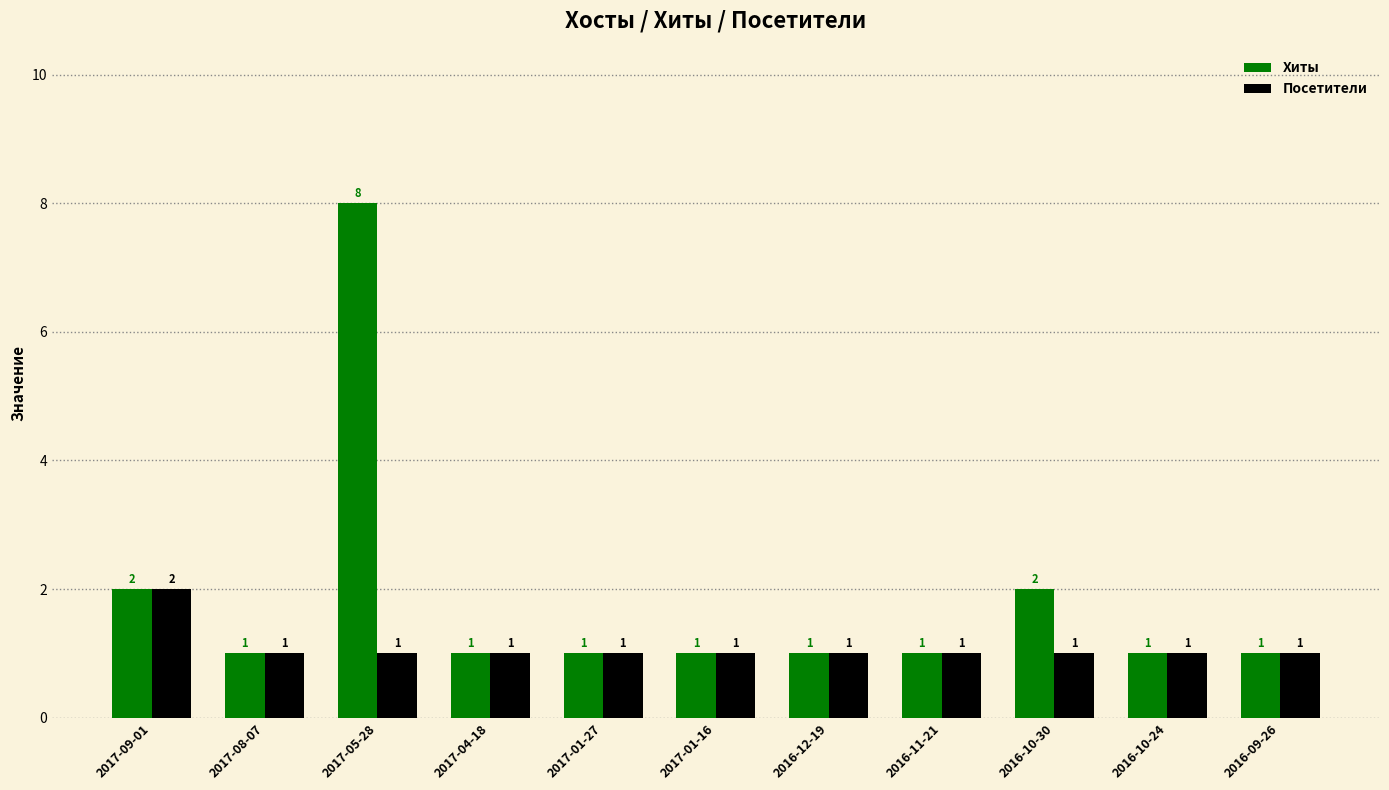

At how many categories does at least one series exceed 6?

1